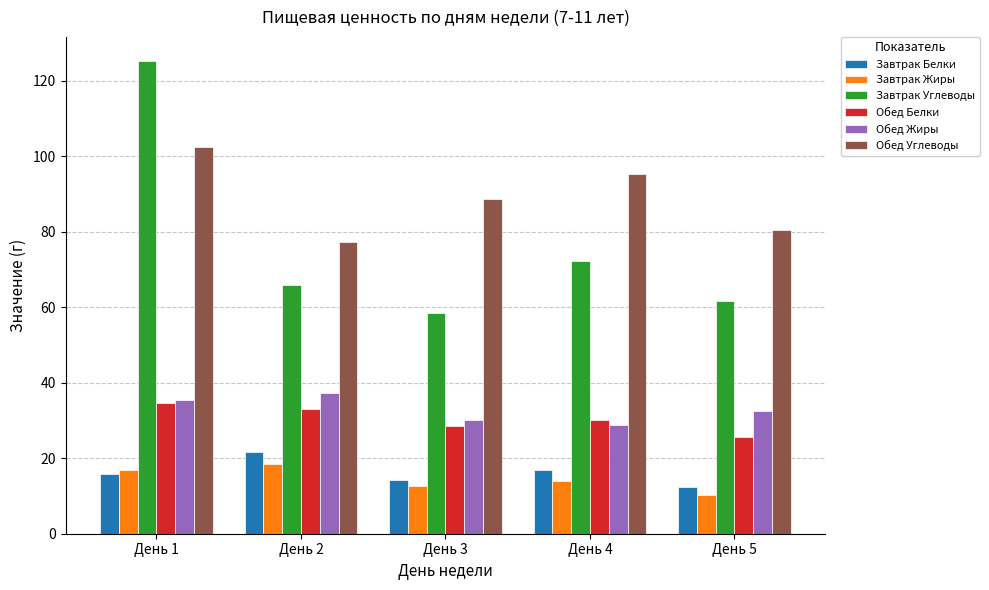

Is the value of Завтрак Углеводы at День 4 greater than the value of Завтрак Жиры at День 5?

Yes